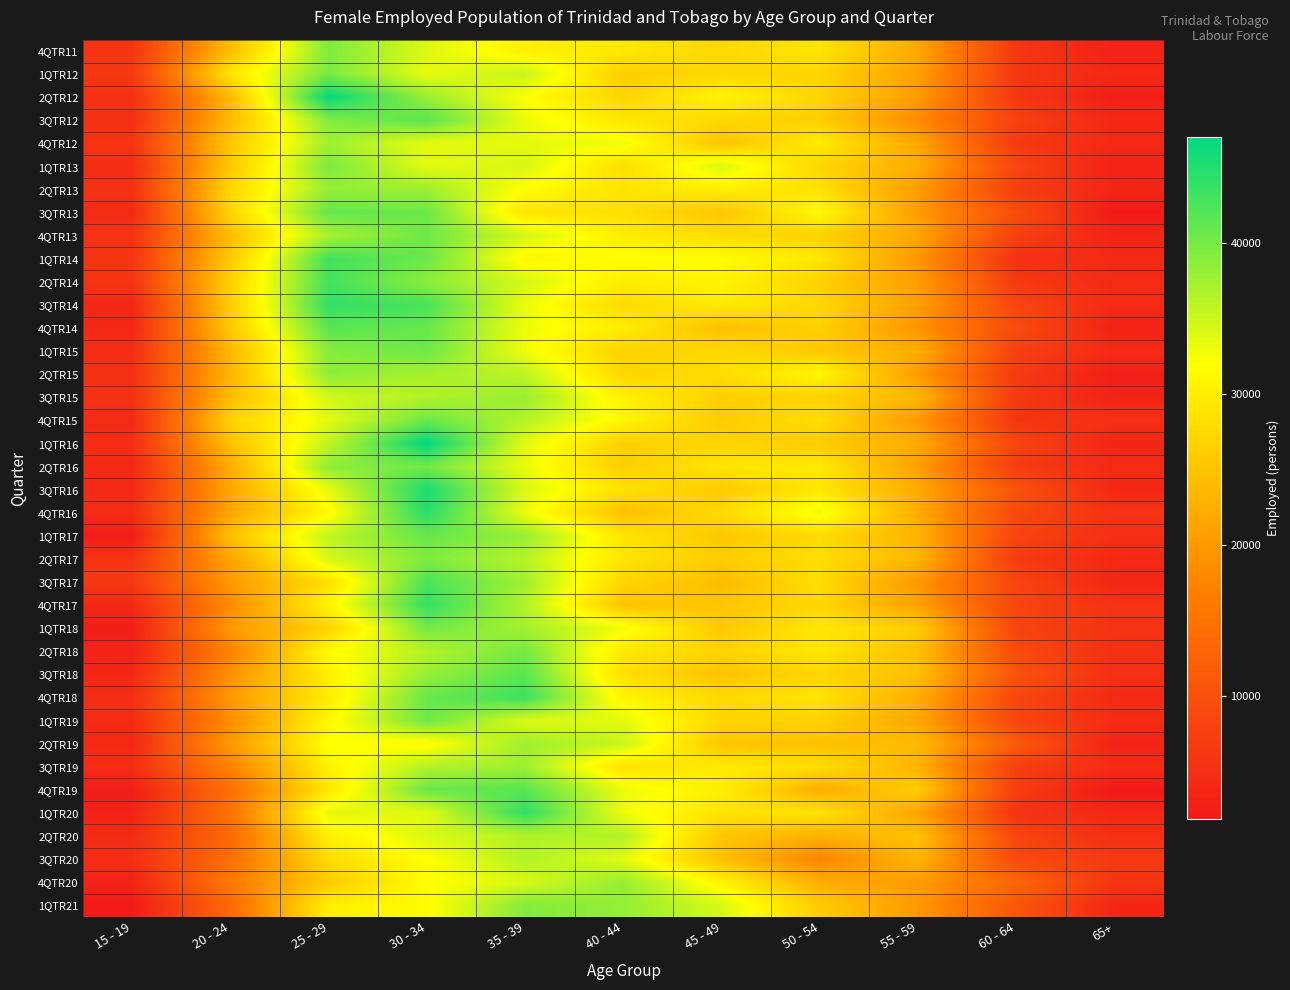

How many data points does each series have?

11